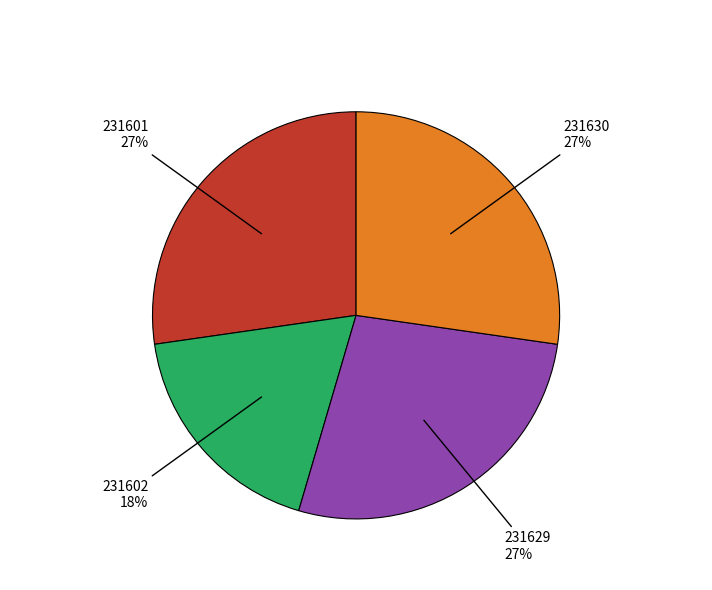

Is there a majority slice in this chart?

No